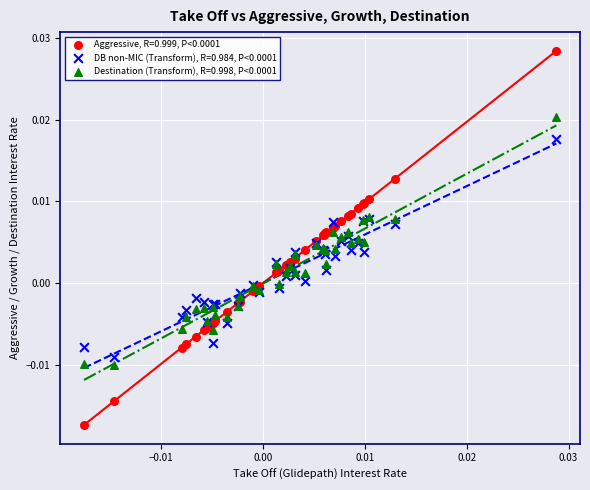

What are all the series names shown in the legend?

Aggressive, R=0.999, P<0.0001, DB non-MIC (Transform), R=0.984, P<0.0001, Destination (Transform), R=0.998, P<0.0001